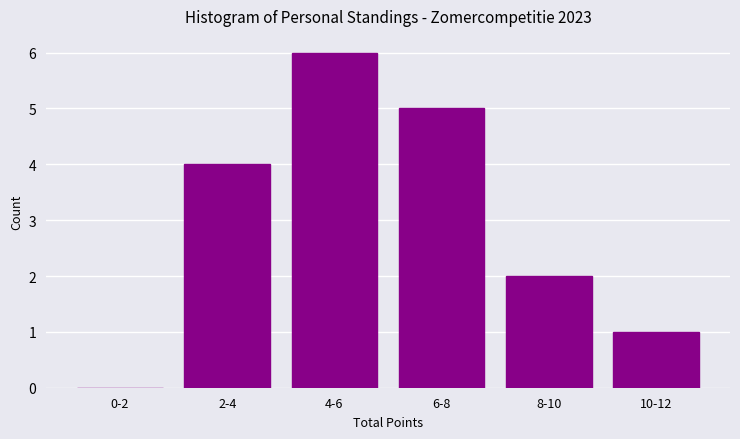

Reading left to right, transcribe all the data shown in this chart.

0-2=0	2-4=4	4-6=6	6-8=5	8-10=2	10-12=1